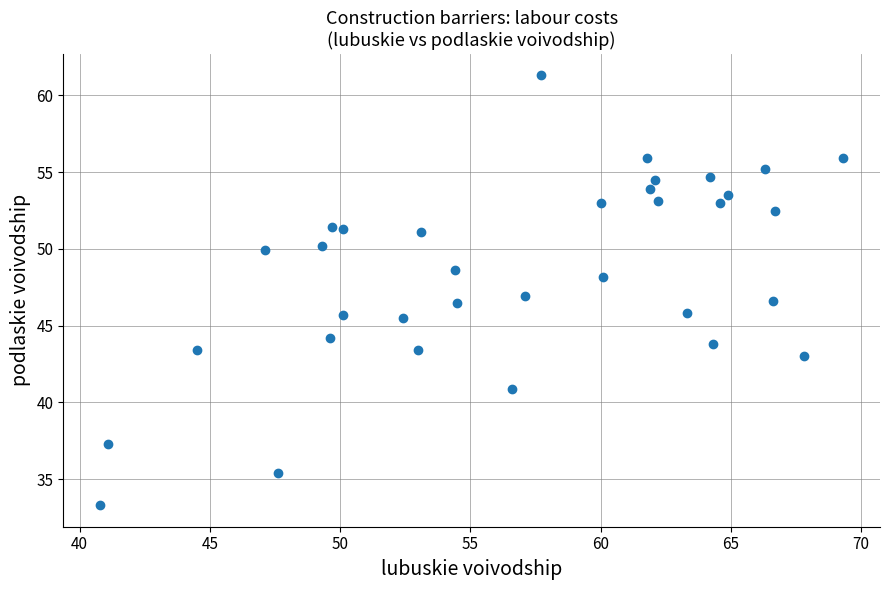

What is the range of X values (max minus min)?

28.5